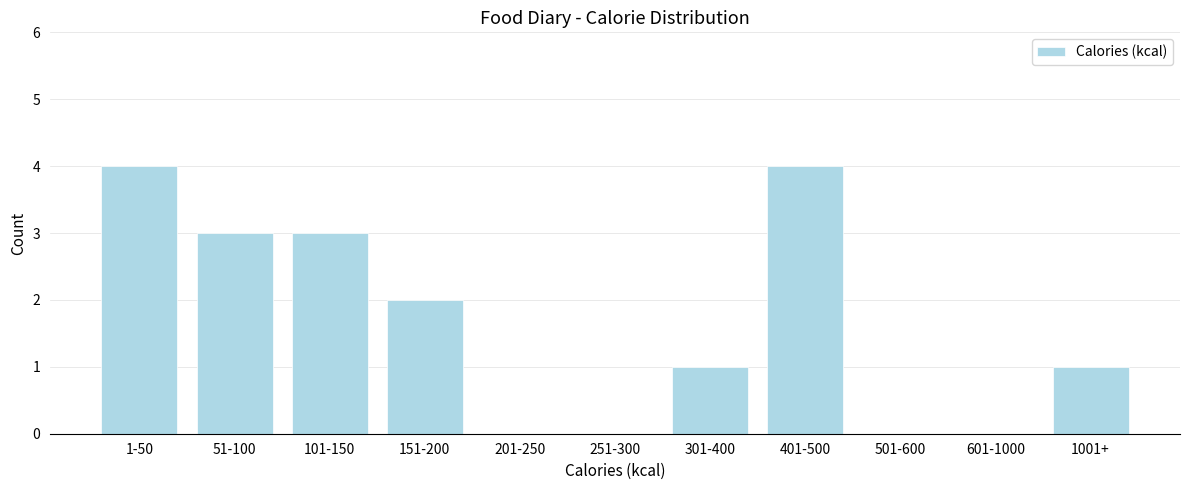

Reading left to right, what are all the values shown in this chart?

1-50=4	51-100=3	101-150=3	151-200=2	201-250=0	251-300=0	301-400=1	401-500=4	501-600=0	601-1000=0	1001+=1